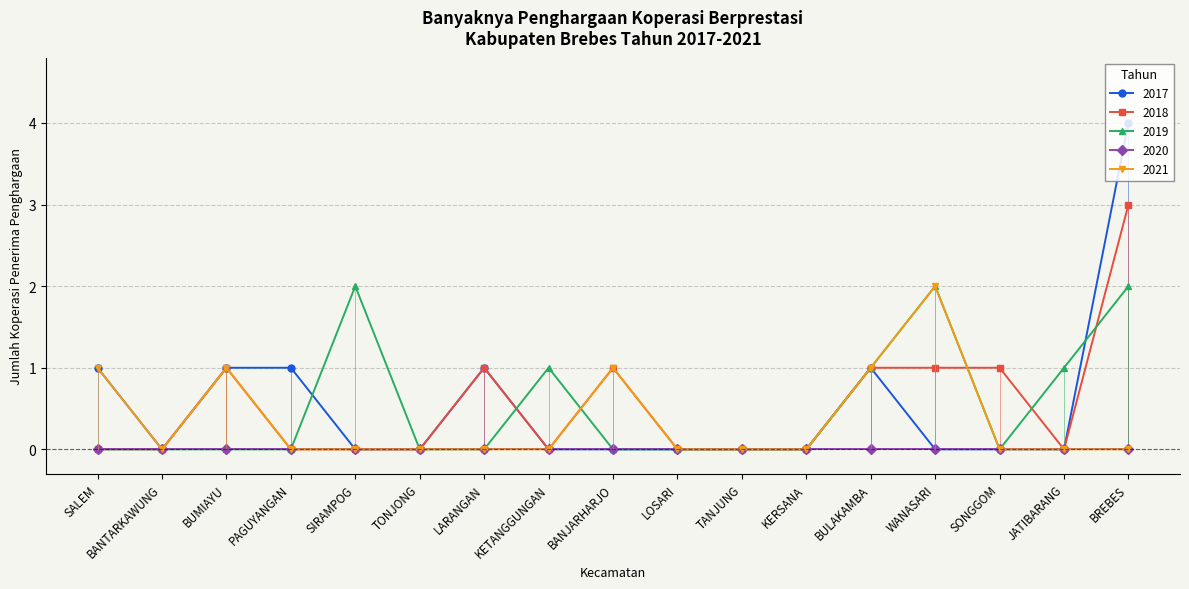

How many lines are shown in the chart?

5